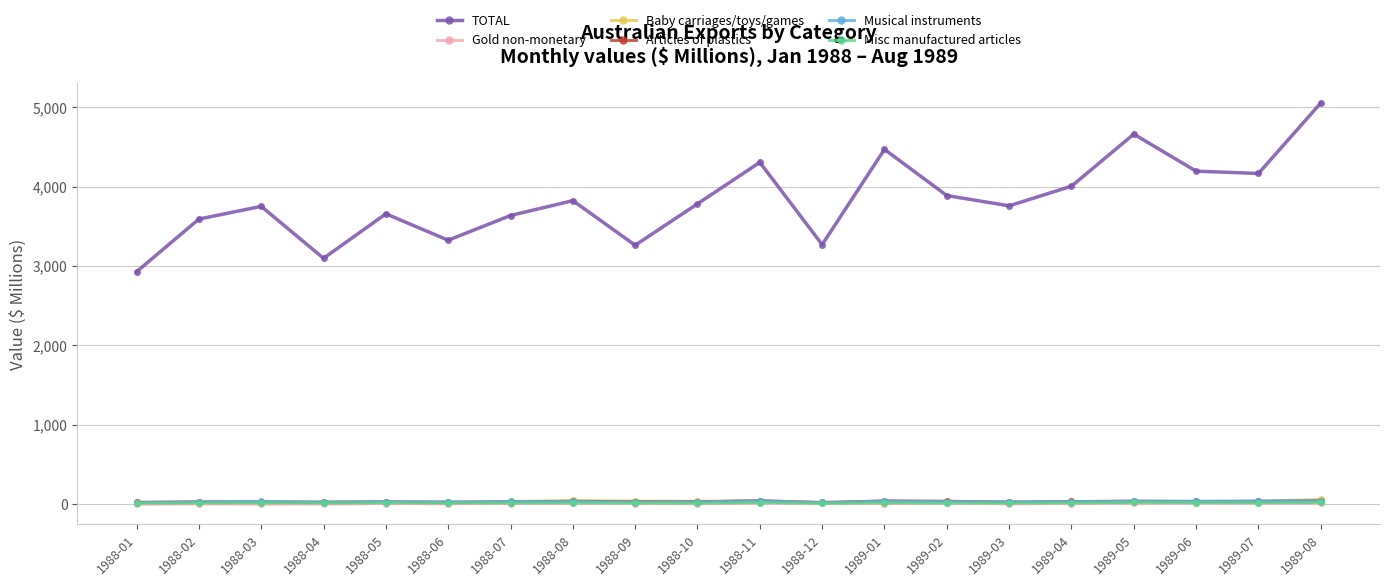

Between 1988-04 and 1989-02, which series saw the biggest shift?

TOTAL